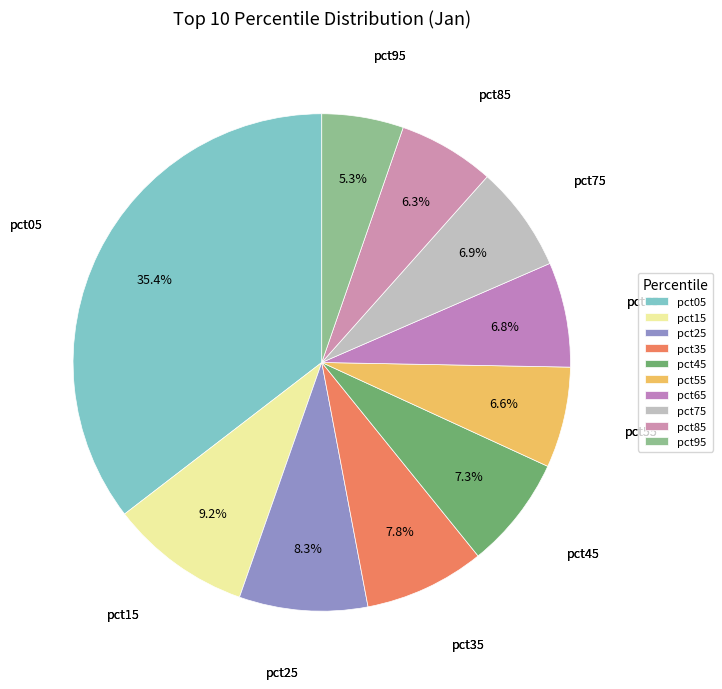

To the nearest percent, what is the combined percentage of pct15 and pct65?

16%